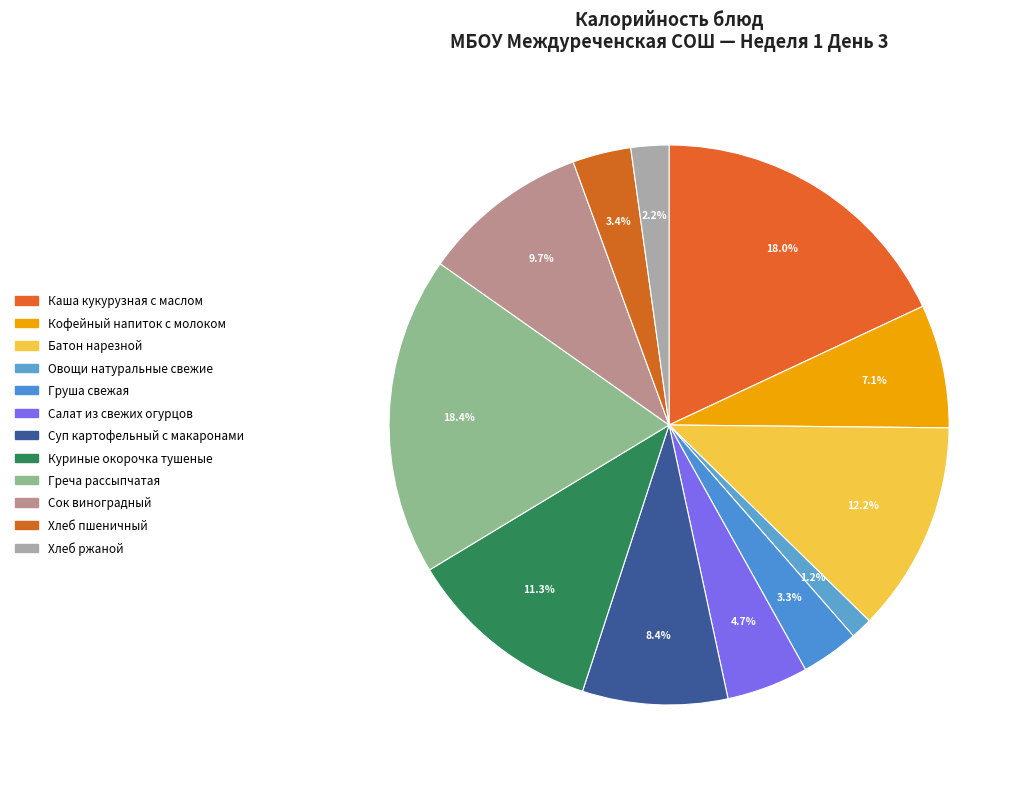

To the nearest percent, what percentage of the pie is Овощи натуральные свежие?

1%